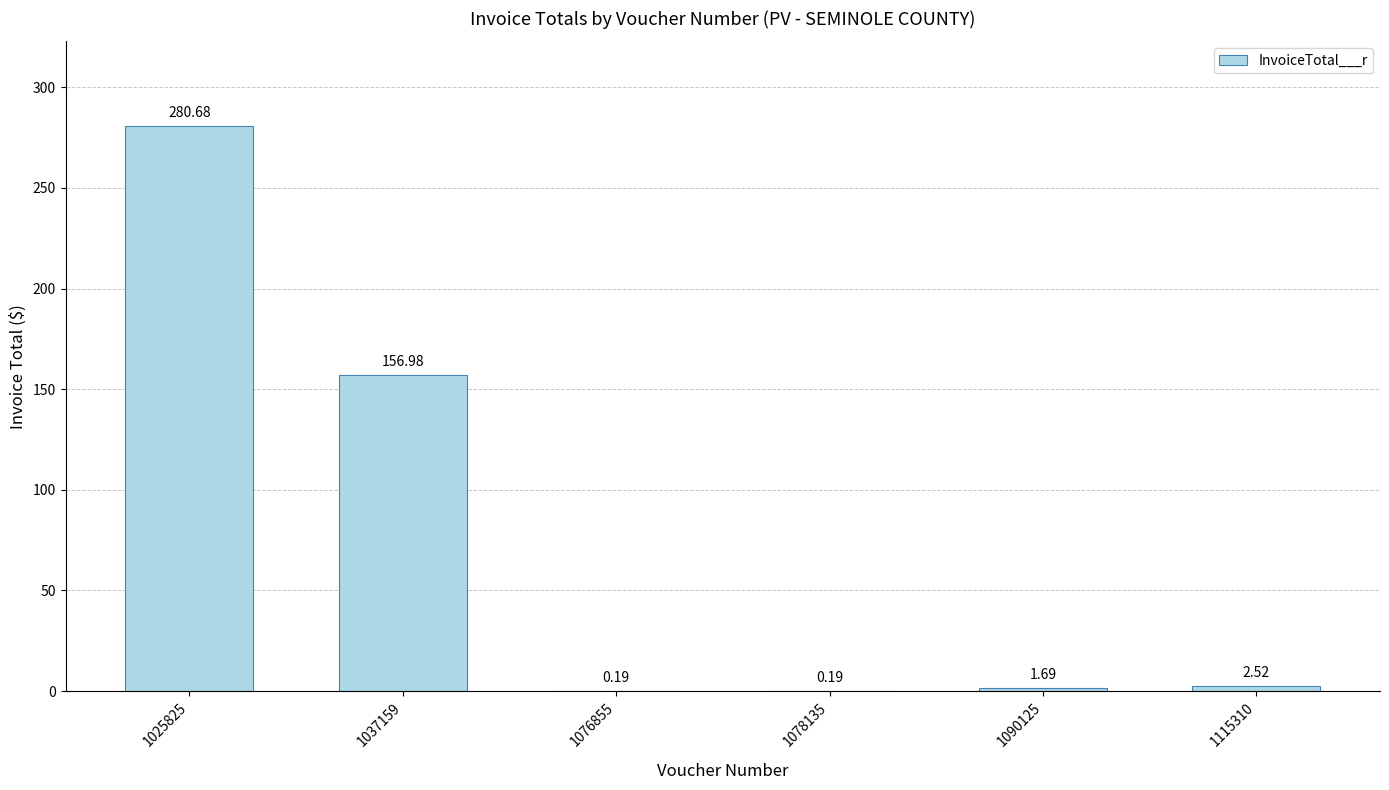

How many data points does each series have?

6